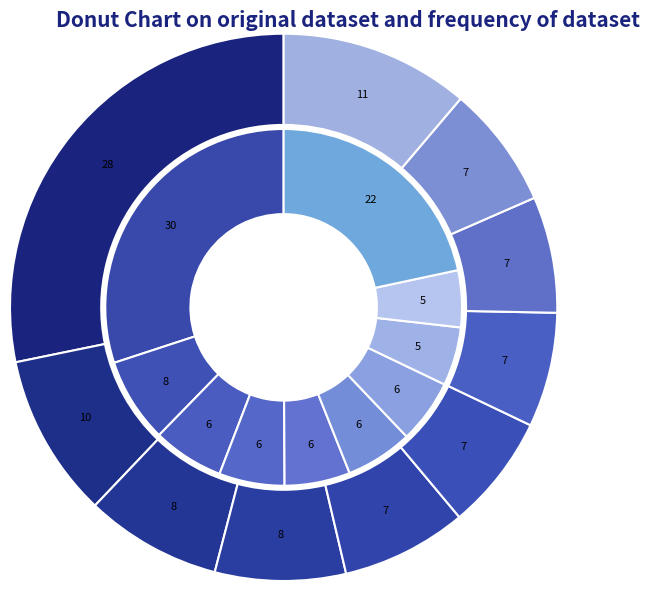

Does any single category account for the majority?

No